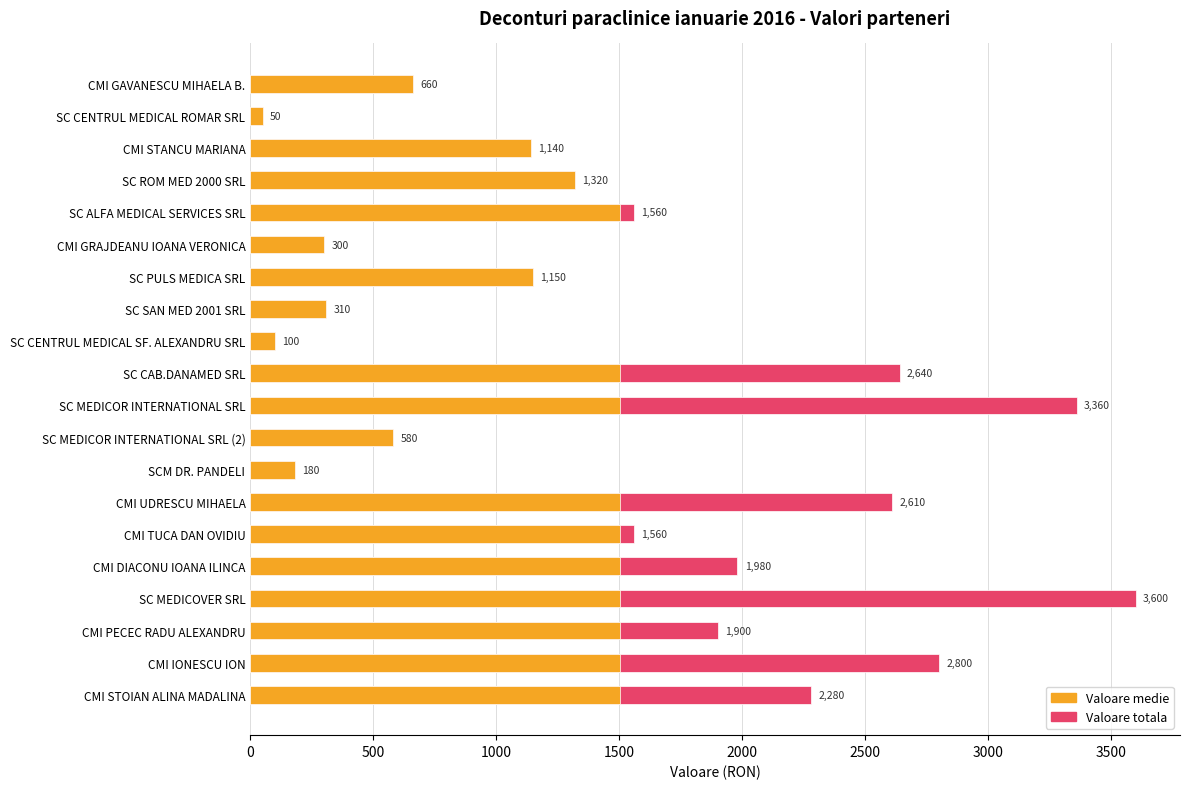

At which category is the sum across all series the highest?

SC MEDICOVER SRL